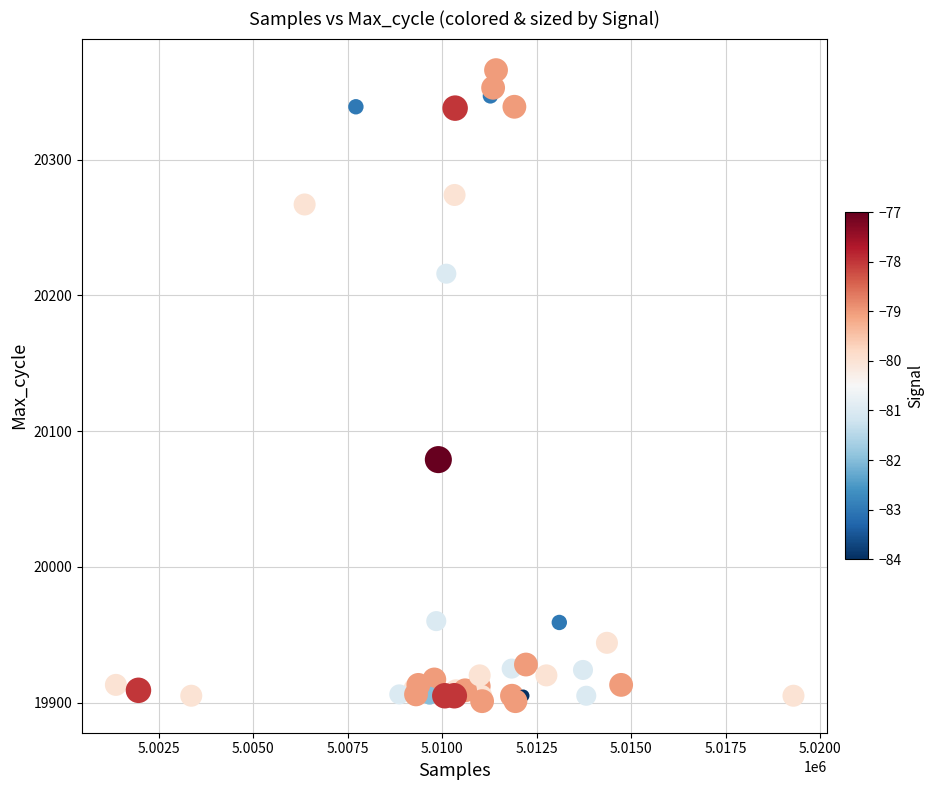

What Y value in the scatter plot is closest to 20133?

20079